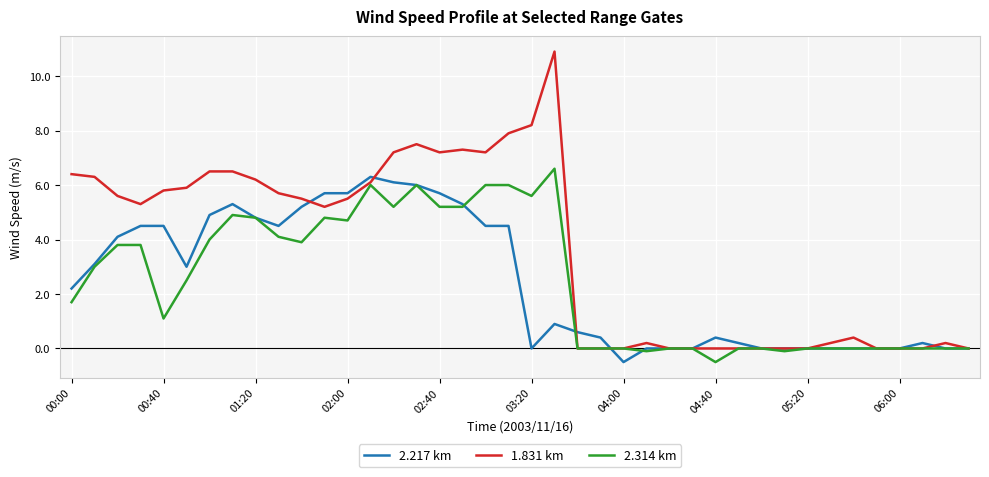

What is the greatest value displayed?

10.9